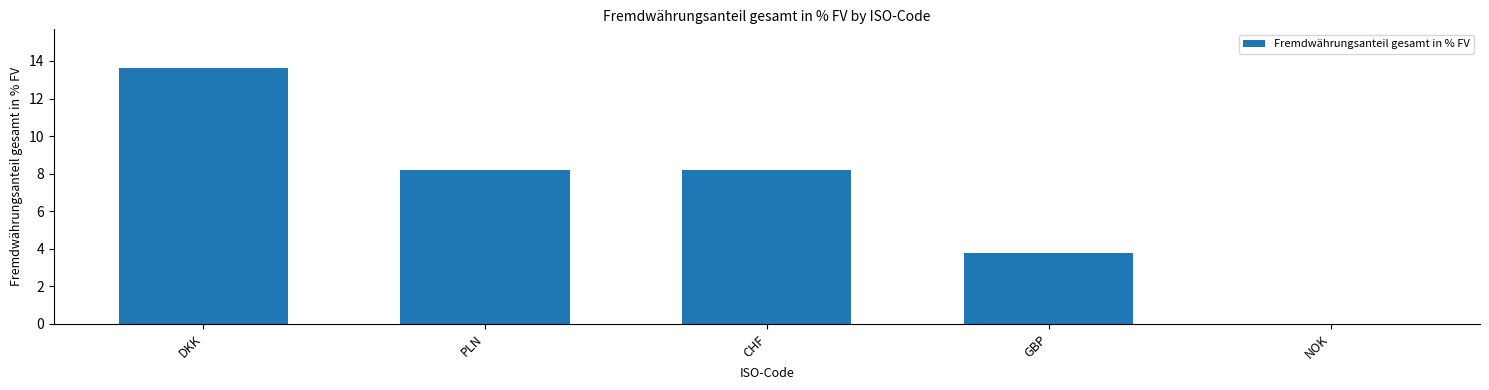

Is it true that the value at NOK is 0.0?

True